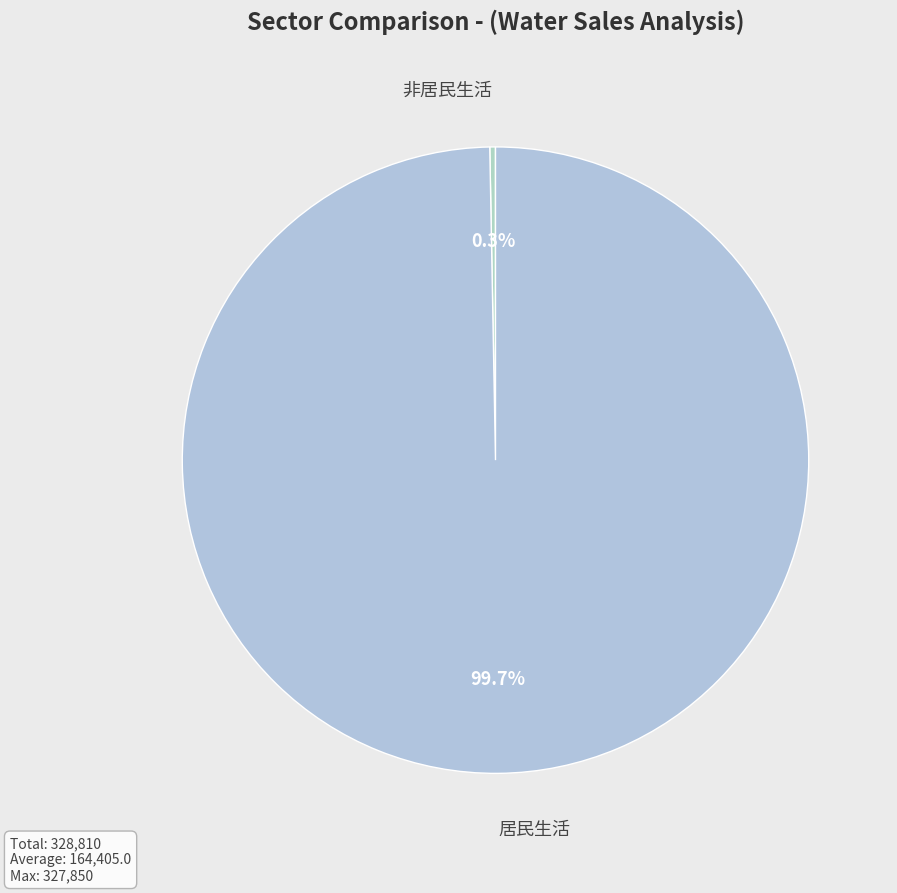

How many slices are in this pie chart?

2